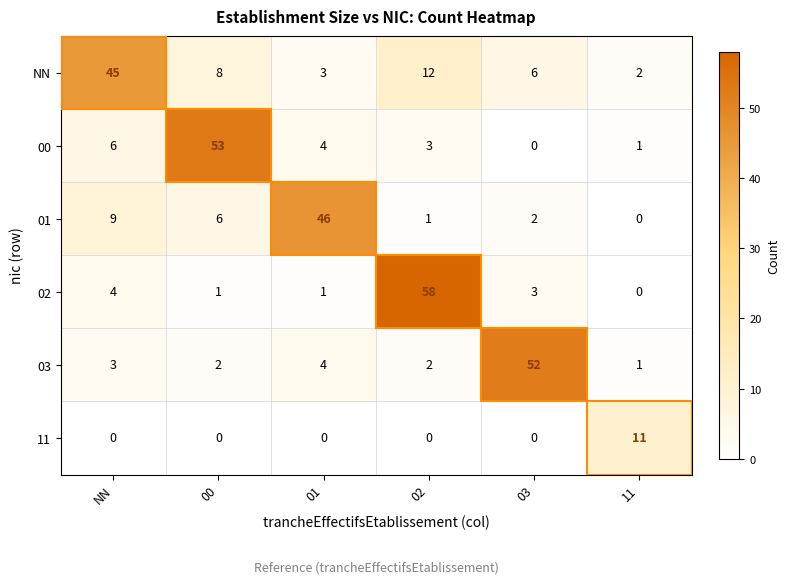

What is the difference between the 01 values at 01 and 02?

45